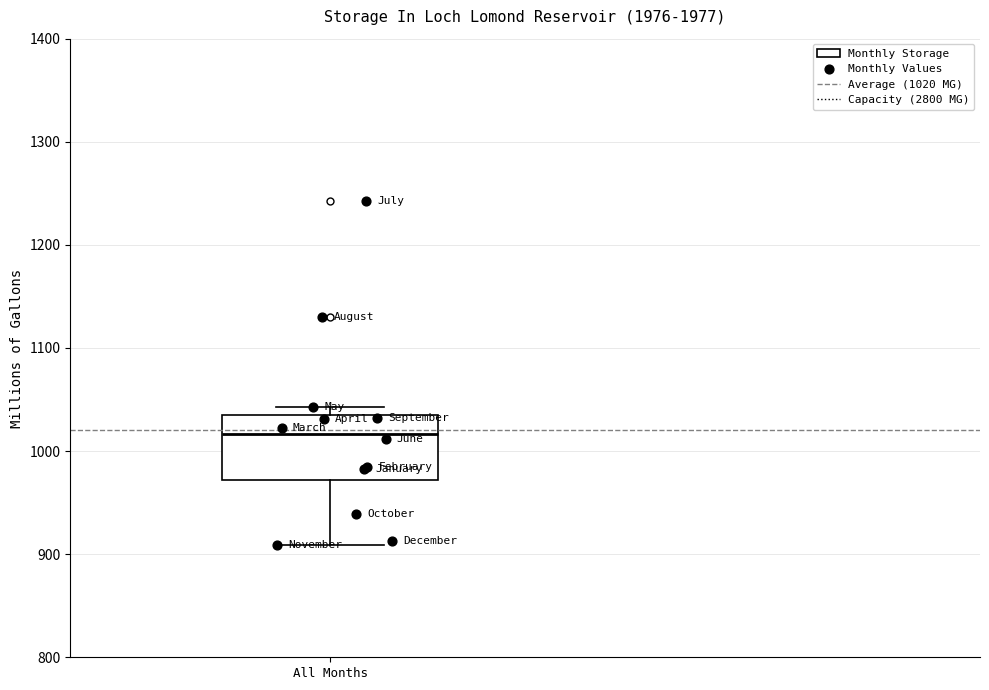

Read this box plot against the y-axis: the position of the median line, the range covered by the box, and the ends of both whiskers. The values are not printed on the chart, so give them approximately, as read against the axis.

median 1020, box 970 to 1030, whiskers 910 to 1040